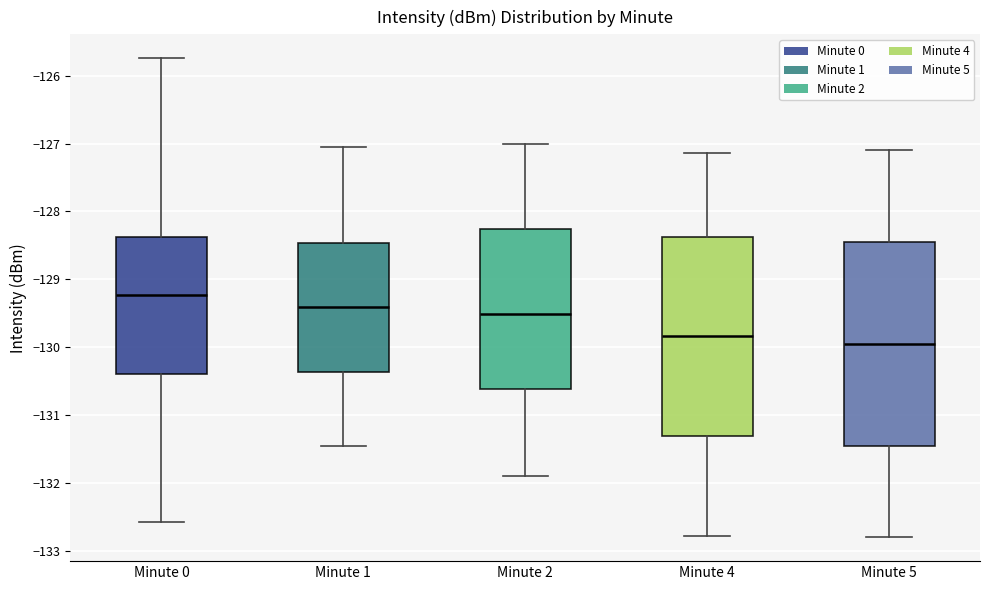

Reading left to right, read every box against the y-axis: the position of its median line, the range the box covers, and the ends of its whiskers. The values are not printed on the chart, so give them approximately, as read against the axis.

Minute 0: median -129.2, box -130.4 to -128.4, whiskers -132.6 to -125.7
Minute 1: median -129.4, box -130.4 to -128.5, whiskers -131.5 to -127.1
Minute 2: median -129.5, box -130.6 to -128.3, whiskers -131.9 to -127.0
Minute 4: median -129.8, box -131.3 to -128.4, whiskers -132.8 to -127.1
Minute 5: median -129.9, box -131.4 to -128.4, whiskers -132.8 to -127.1